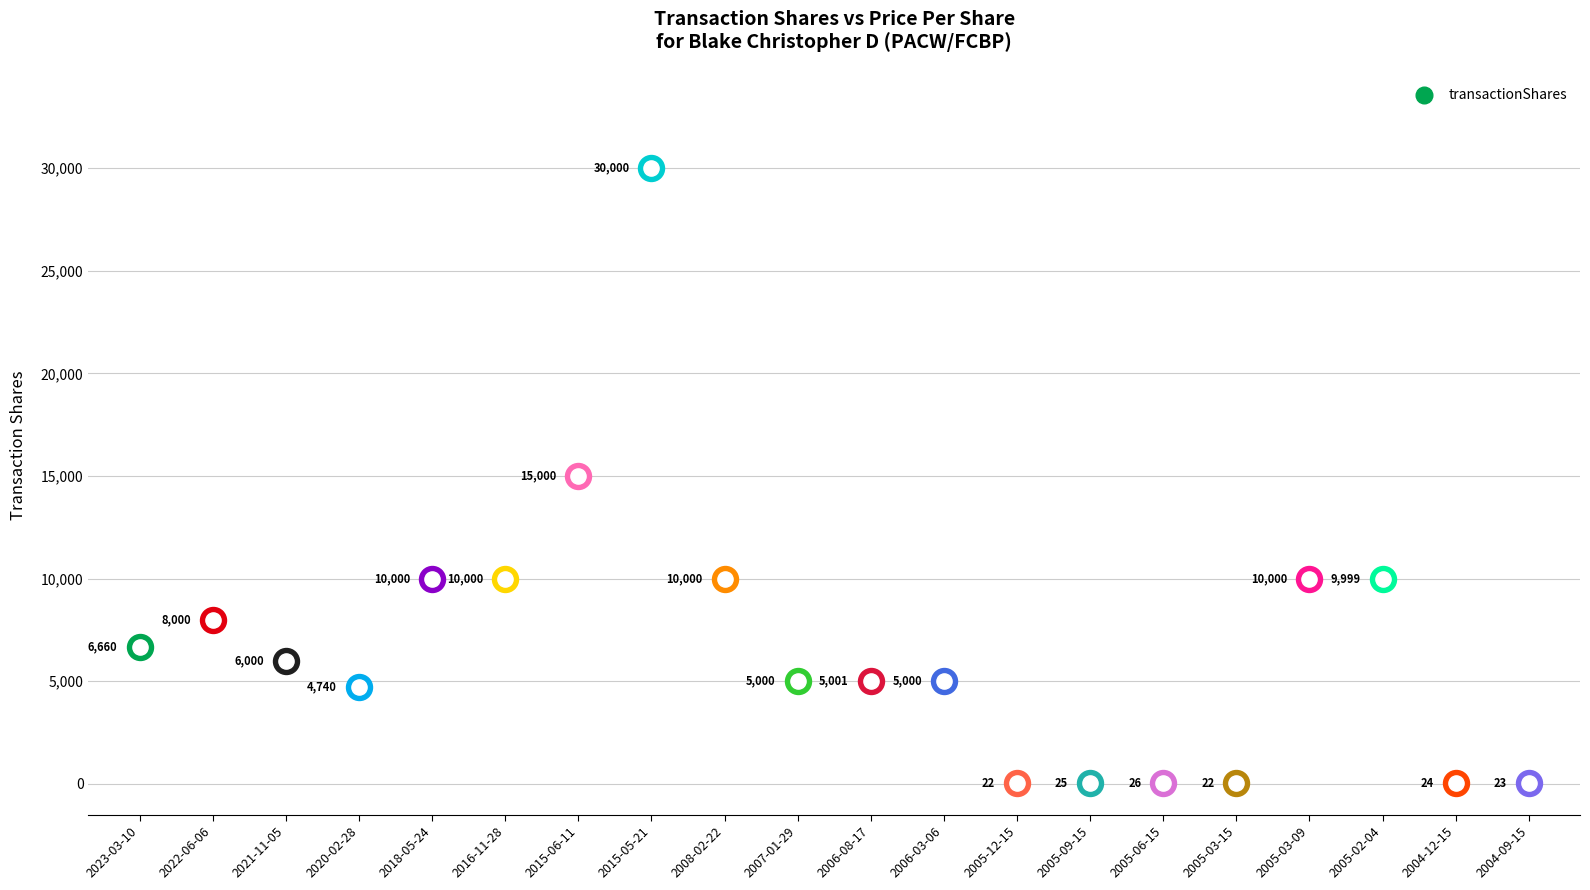

At how many categories does at least one series exceed 9107?

7